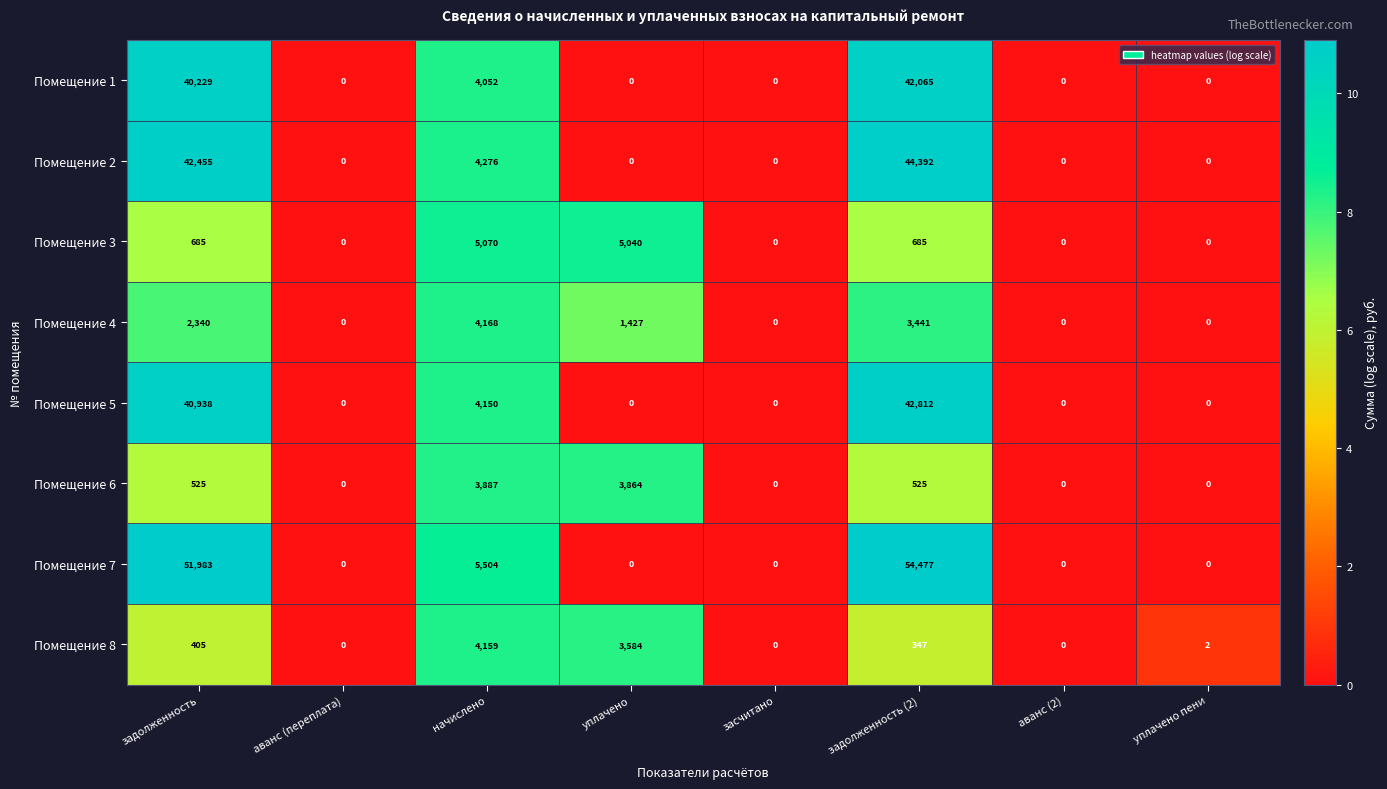

At how many categories does at least one series exceed 7?

4